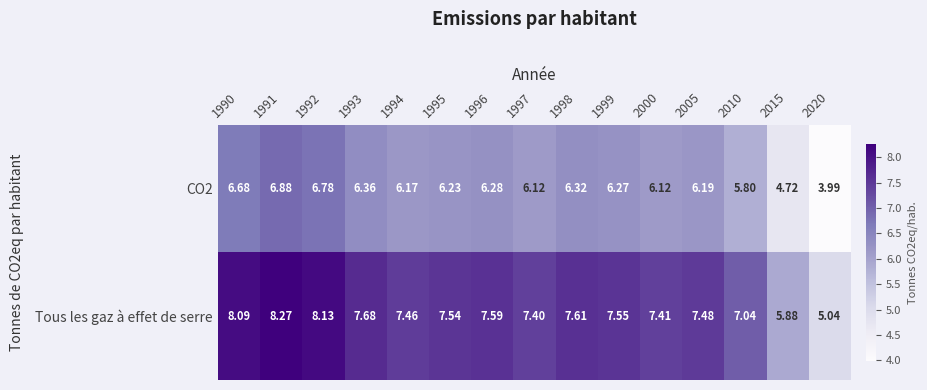

Is the value of Tous les gaz à effet de serre at 1994 greater than the value of CO2 at 2005?

Yes